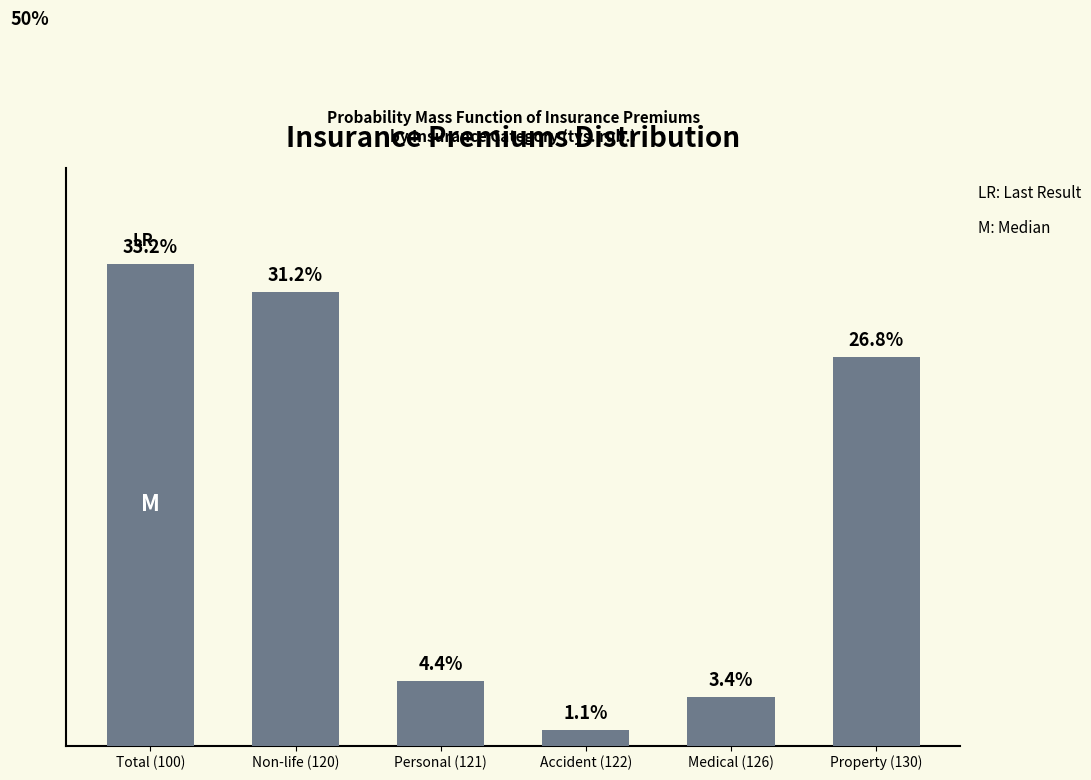

Where is the data nearest to the value 17?

Property (130)